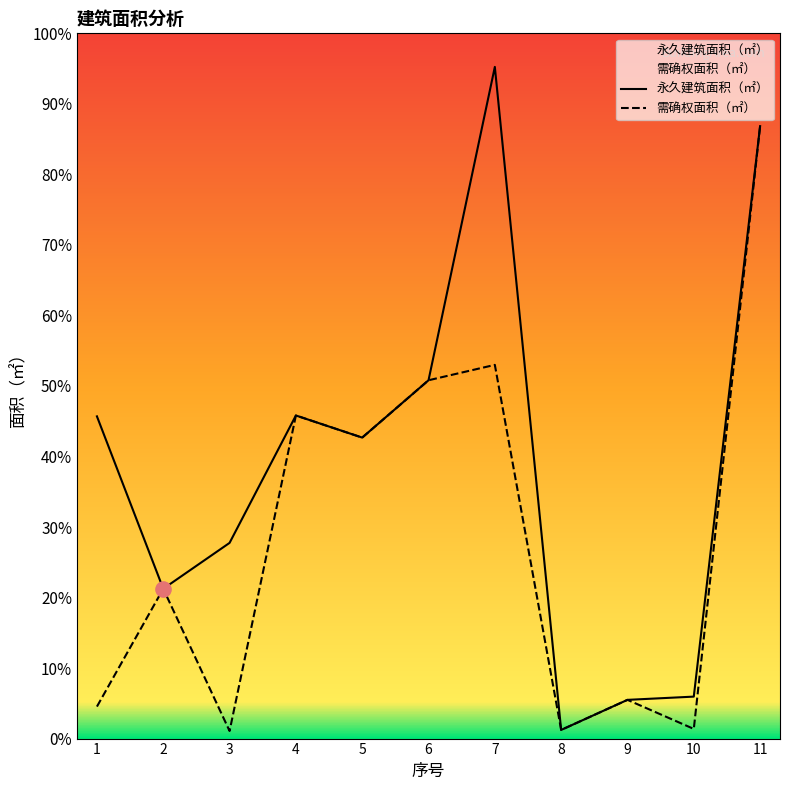

At which category is the sum across all series the highest?

11